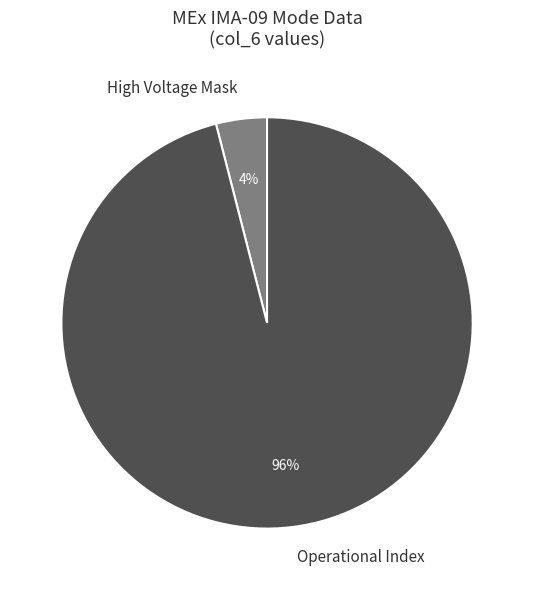

How many segments does this pie chart have?

2